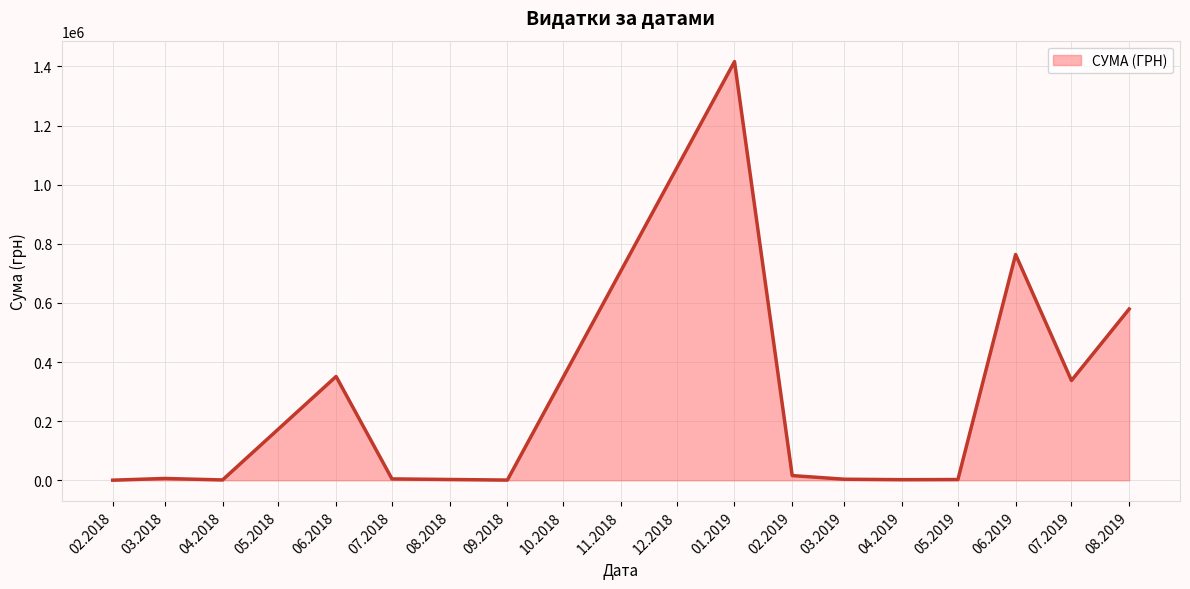

Is it true that the value at 07.2019 is 187839.9?

False